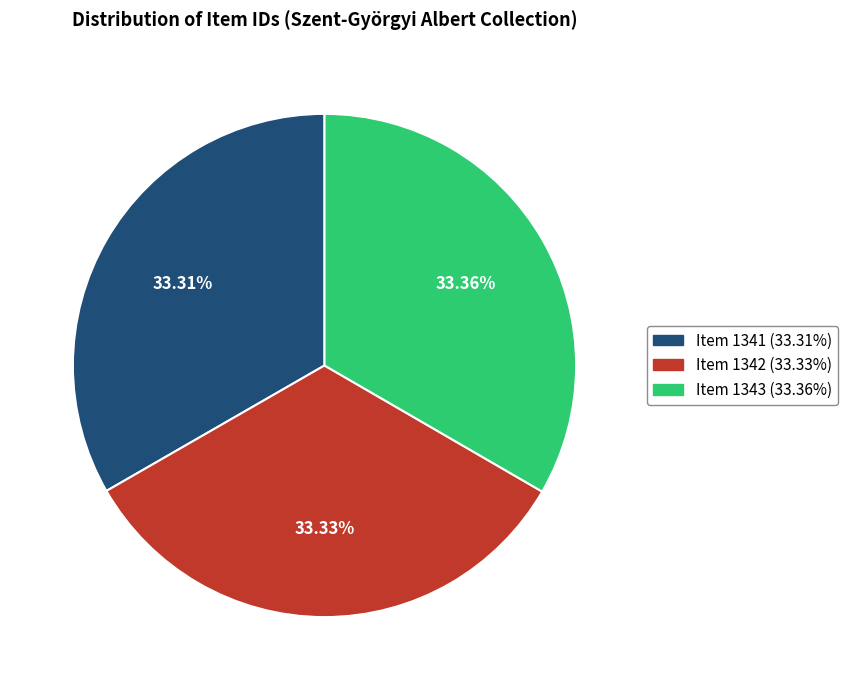

Approximately how many times larger is the value at Item 1343 compared to Item 1341?

1.0